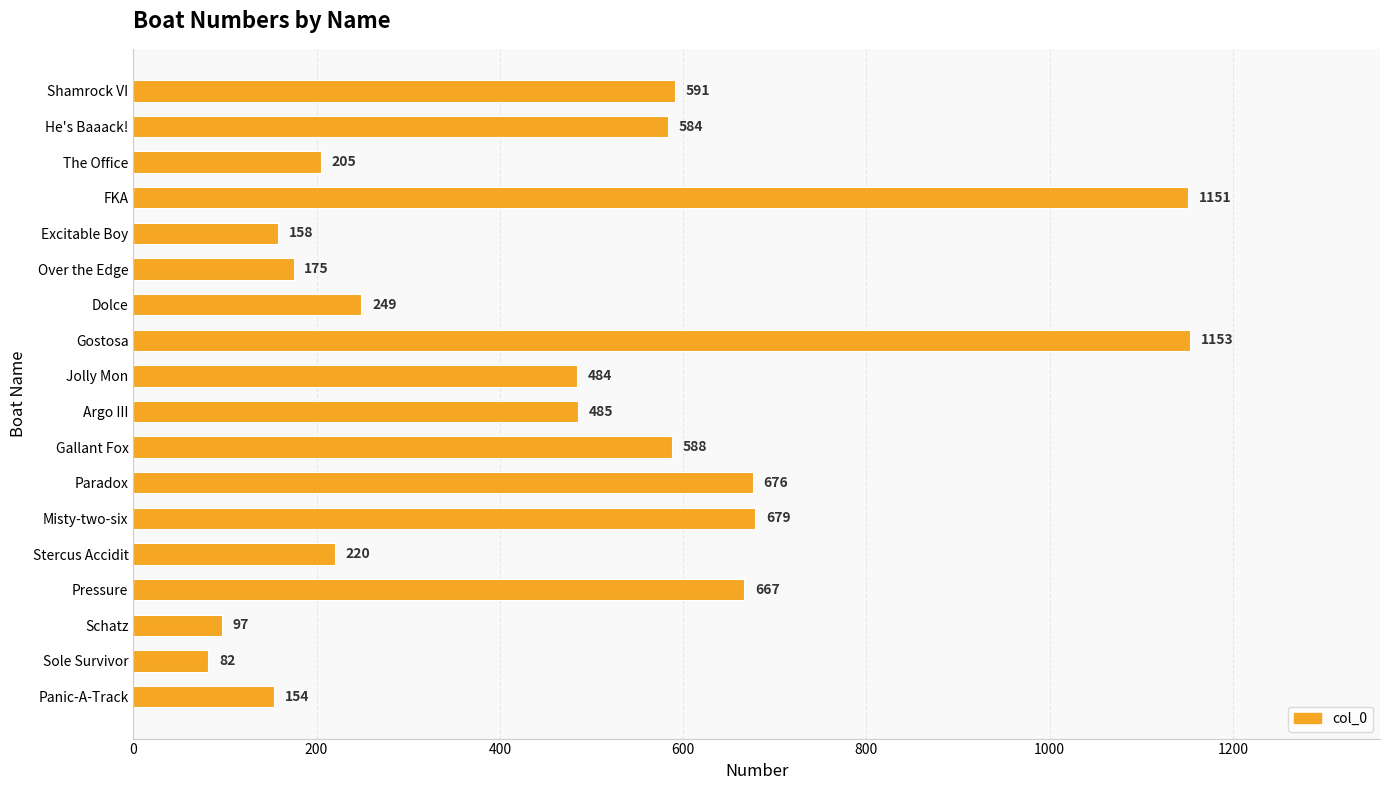

List the labels in order of value, smallest first.

Sole Survivor, Schatz, Panic-A-Track, Excitable Boy, Over the Edge, The Office, Stercus Accidit, Dolce, Jolly Mon, Argo III, He's Baaack!, Gallant Fox, Shamrock VI, Pressure, Paradox, Misty-two-six, FKA, Gostosa